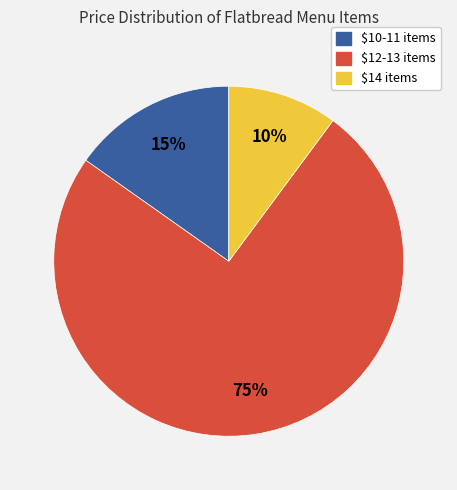

To the nearest percent, what is the average slice percentage?

33%